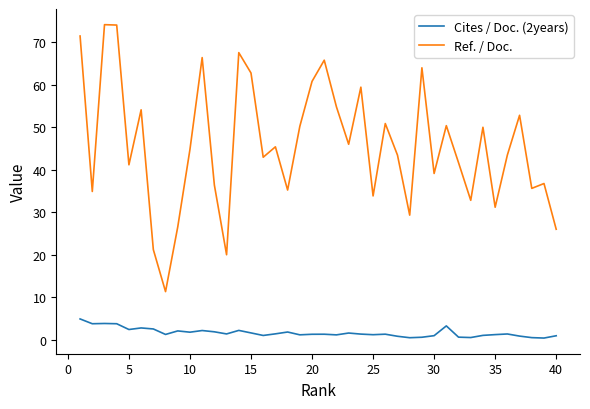

True or false: Ref. / Doc. and Cites / Doc. (2years) intersect in this chart.

False